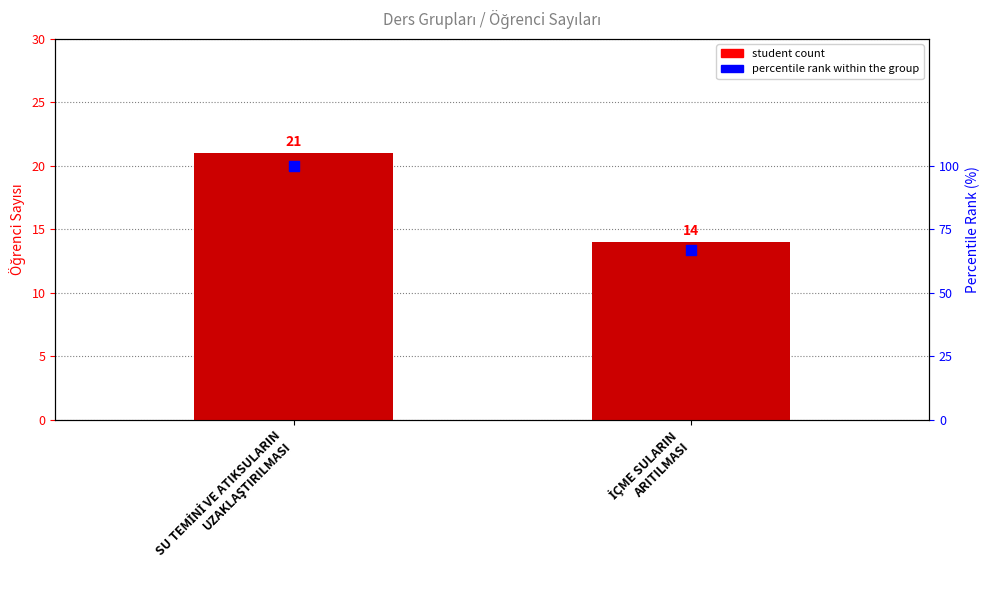

Which series reaches the minimum Y coordinate?

student count